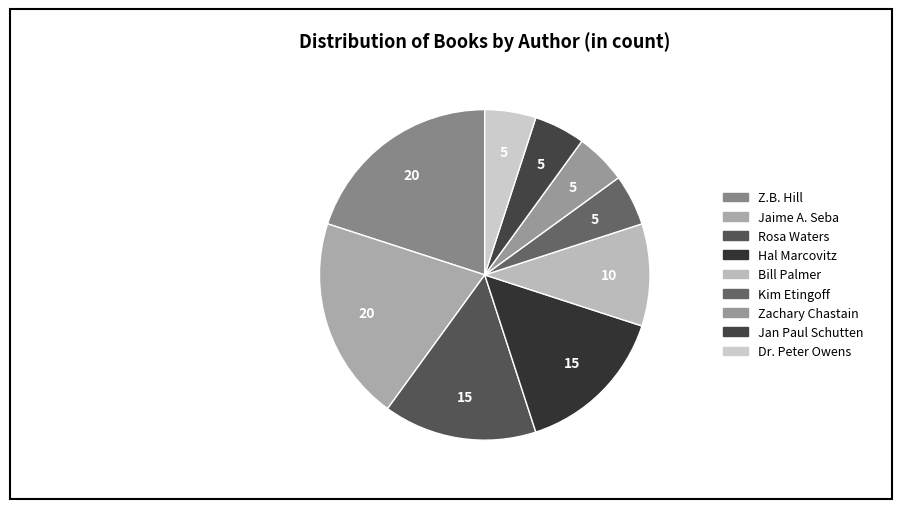

To the nearest percent, what portion does Zachary Chastain represent?

5%